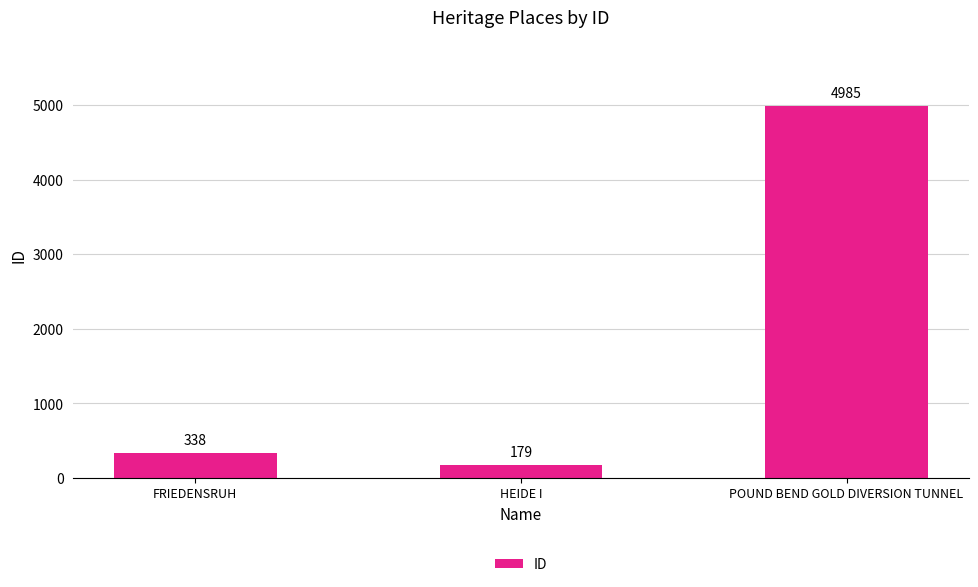

What is the value of the 2nd bar from the left?

179